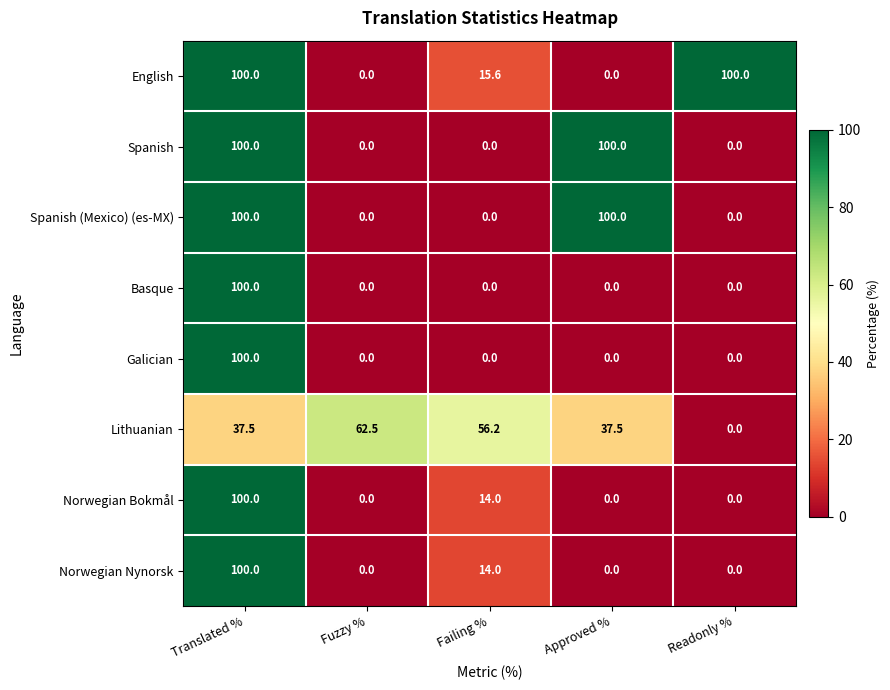

Is it true that Spanish equals 100.0 at Translated %?

True